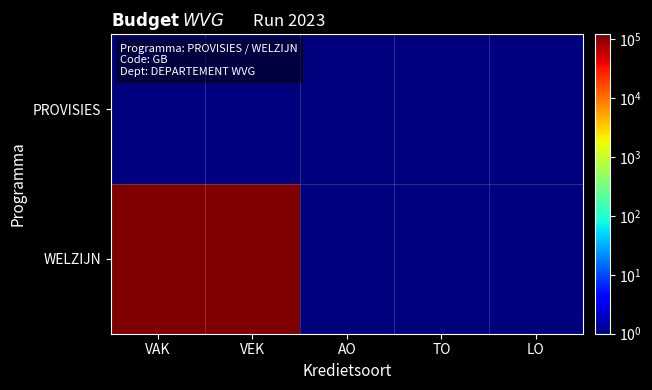

At how many categories does at least one series exceed 6569?

2